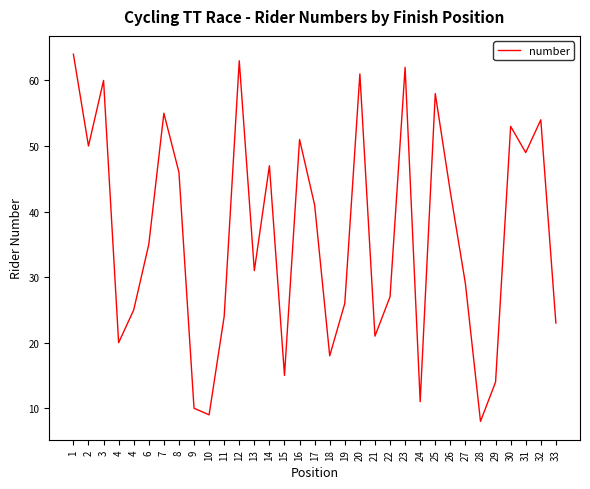

Which has a higher value, 19 or 10?

19